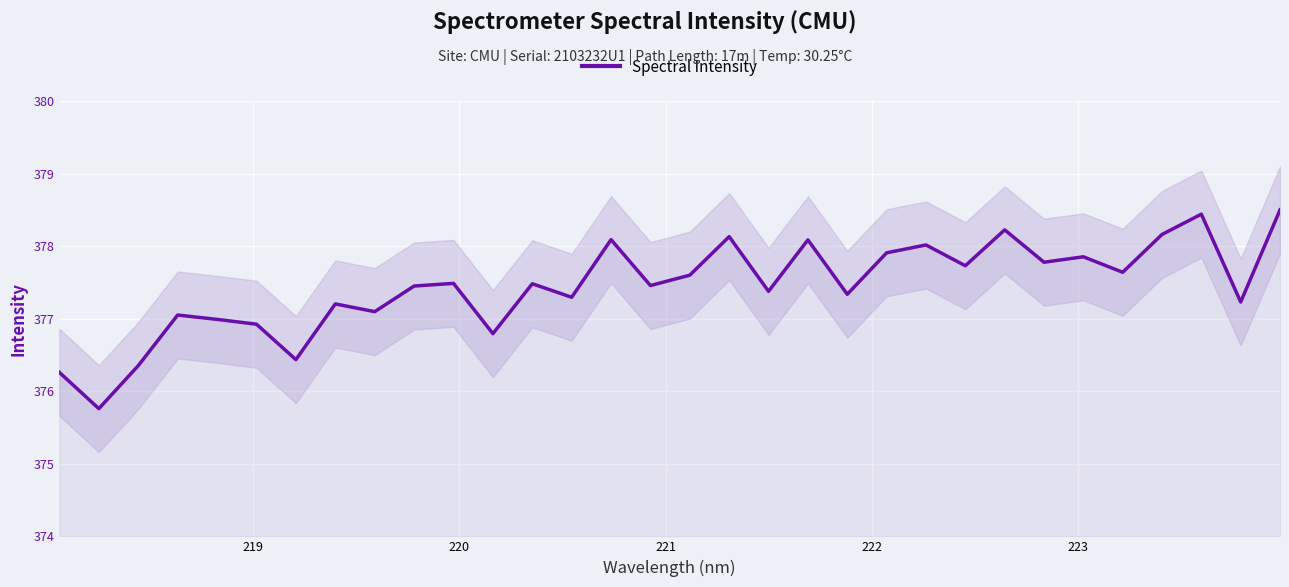

How many points are lower than both their immediate neighbors (excluding endpoints)?

12